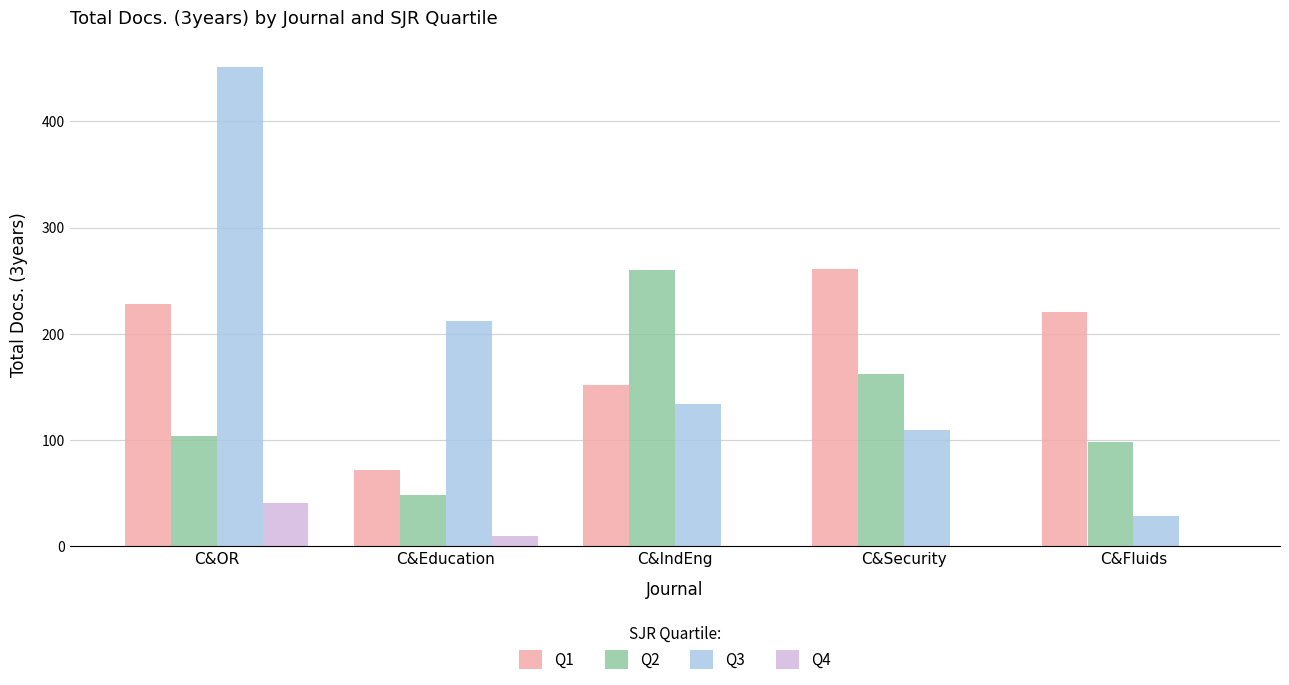

How many groups of bars are there?

5